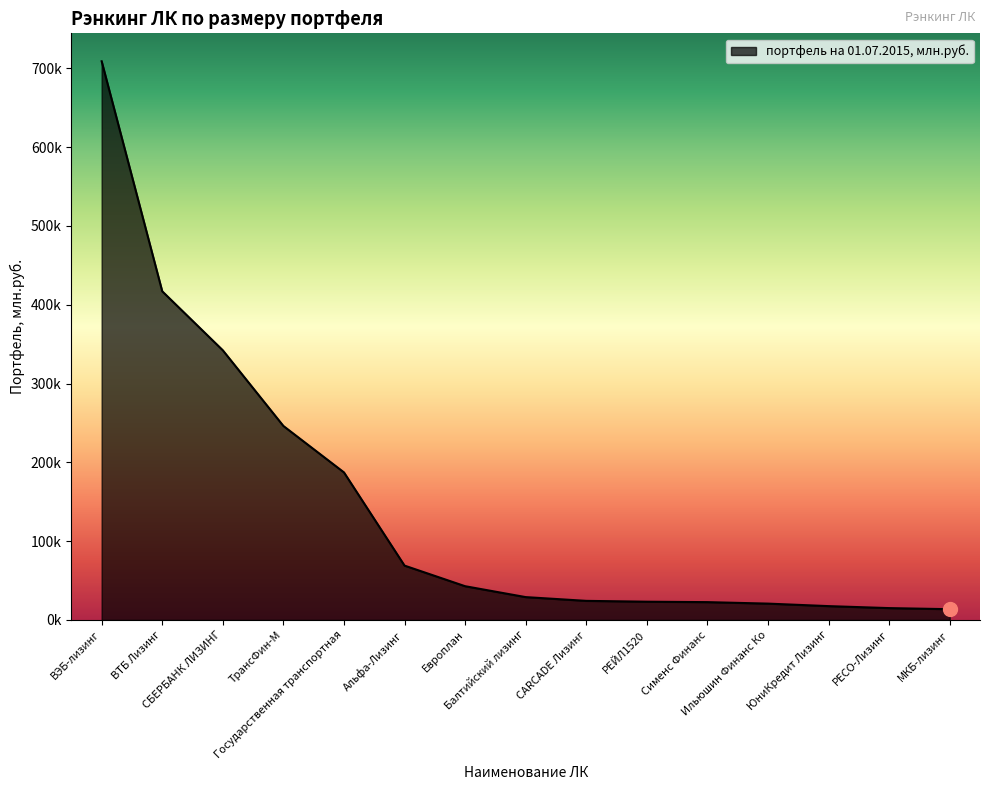

At which label does the data first exceed 28997?

ВЭБ-лизинг